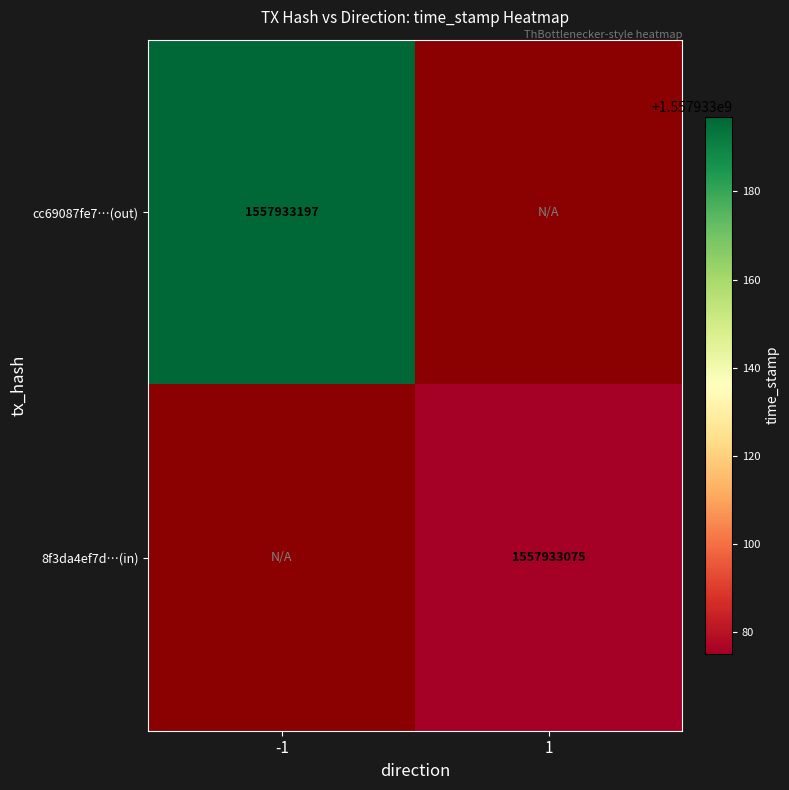

Rank the series by their average value, from lowest to highest.

8f3da4ef7df3a762b040a087434df4f9eebbe7c, cc69087fe7d4362bdf62f84b7c4ae96ef320d0a